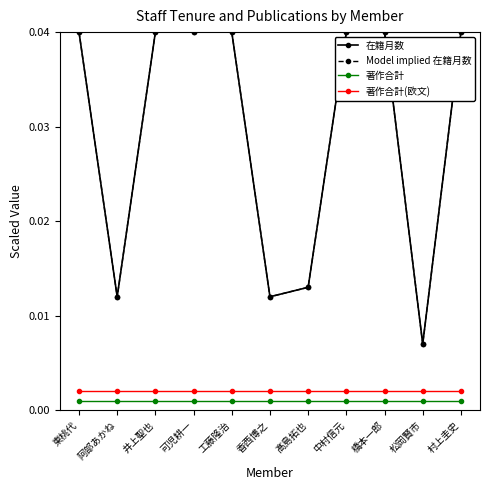

Does the chart have visible grid lines?

No